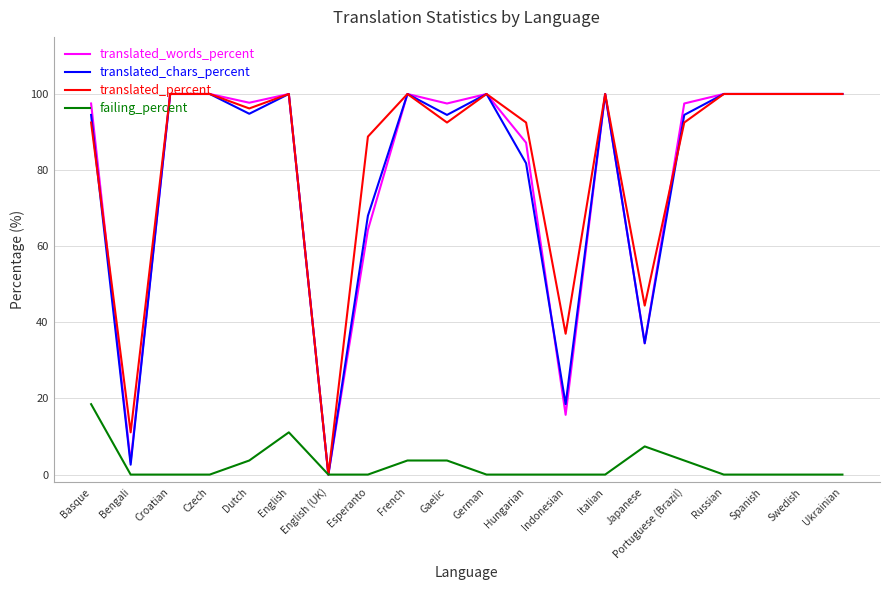

Is this an area chart (filled region under the line)?

No